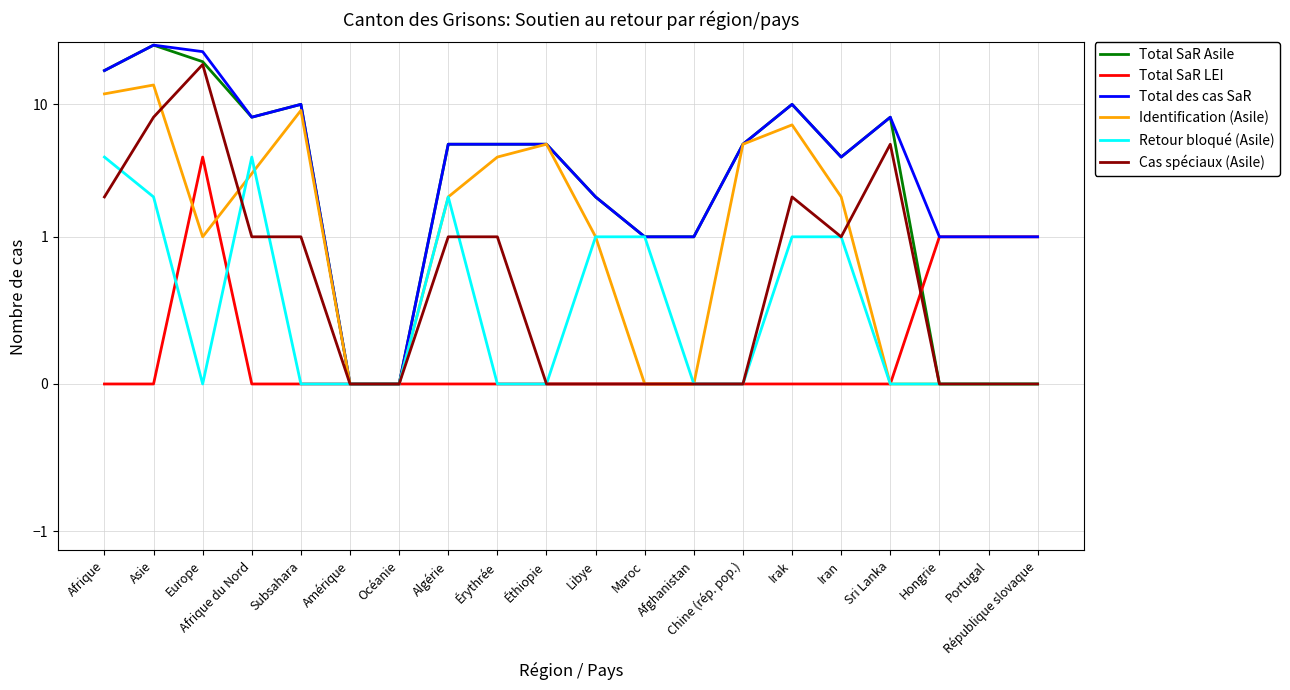

What is the spread (max minus min) of values at Sri Lanka?

8